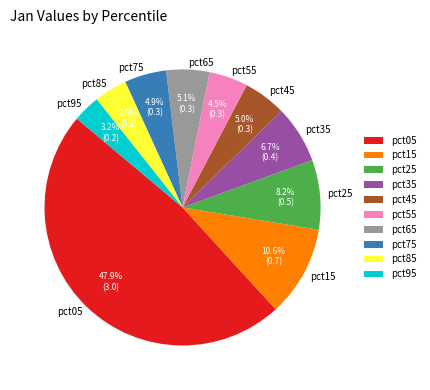

Combined, do pct55 and pct65 account for over 50%?

No